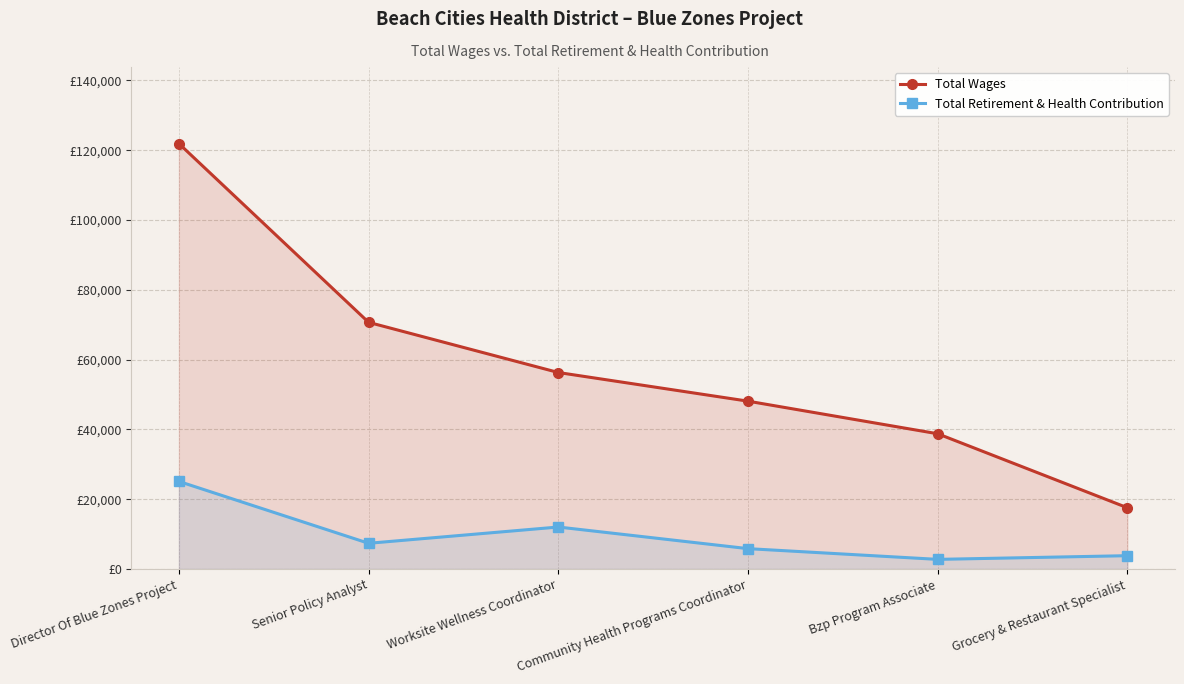

True or false: Total Wages and Total Retirement & Health Contribution intersect in this chart.

False